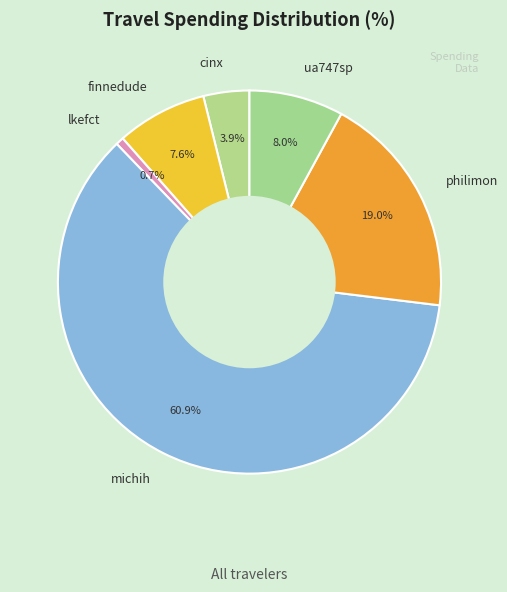

True or false: finnedude accounts for 1% of the total.

False